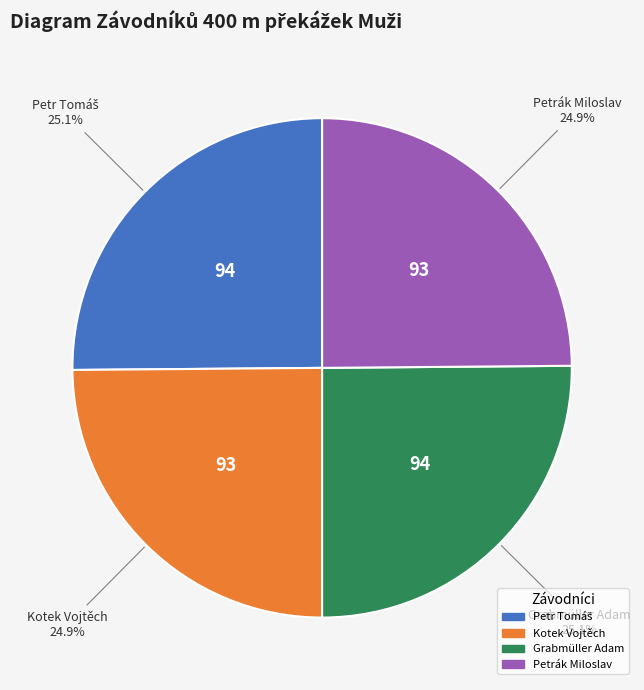

The Petrák Miloslav slice represents 25% of the pie. True or false?

True